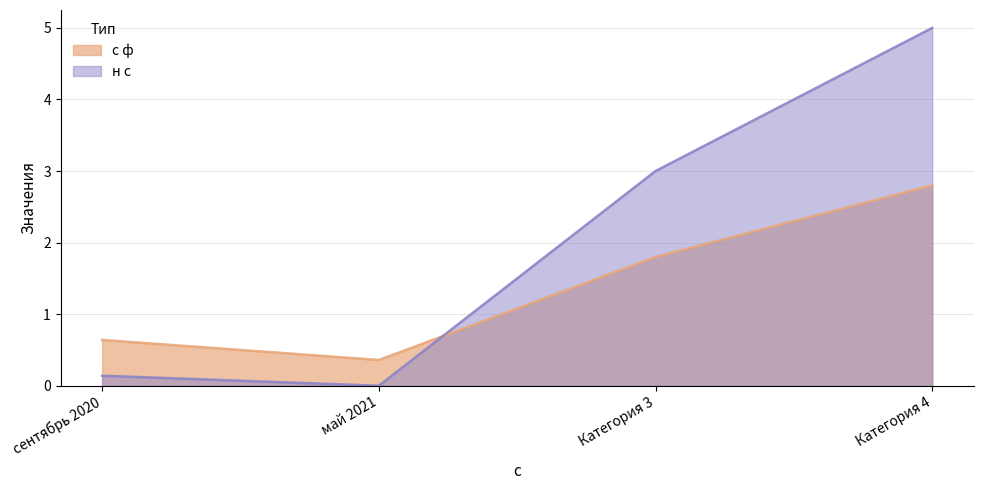

List the series in order of their overall mean, lowest first.

с ф, н с